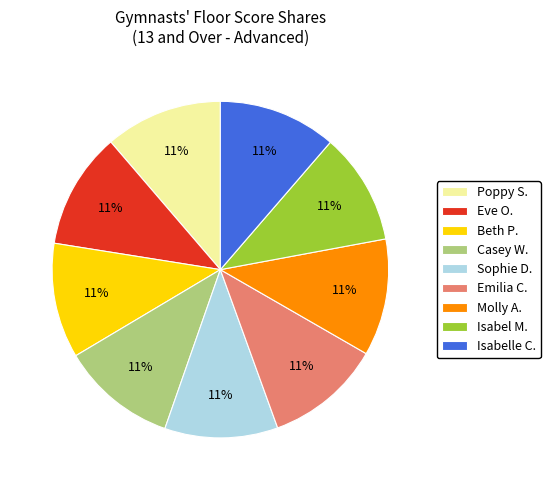

Do Sophie D. and Casey W. together represent more than half of the pie?

No